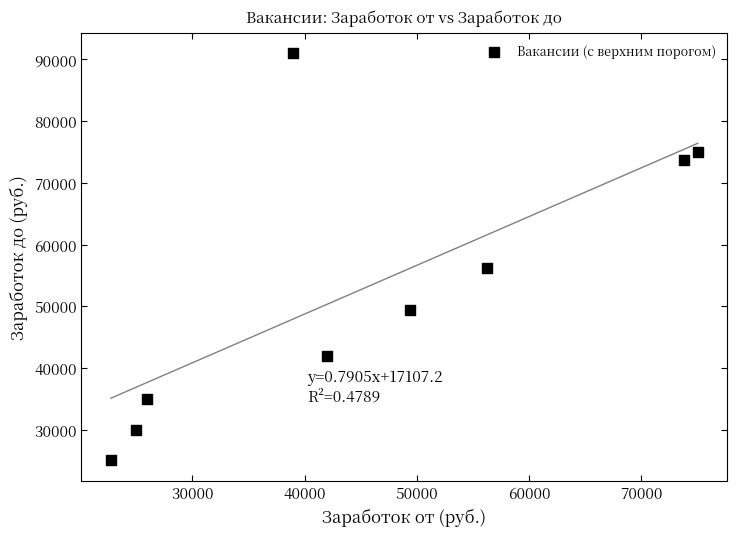

What Y value in the scatter plot is closest to 58000?

56251